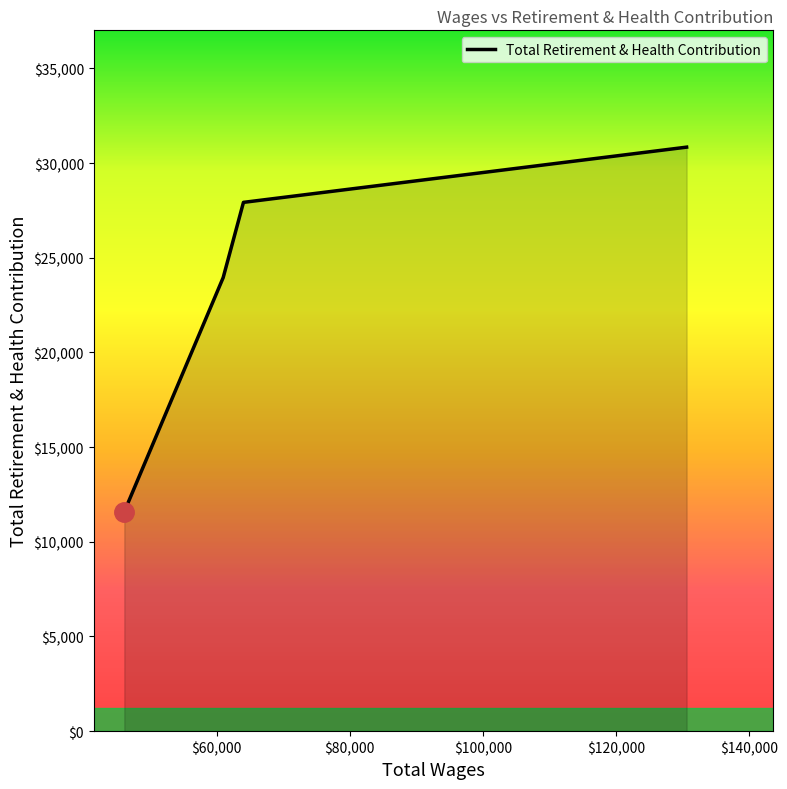

True or false: there are more than 1 points higher than both neighbors.

False